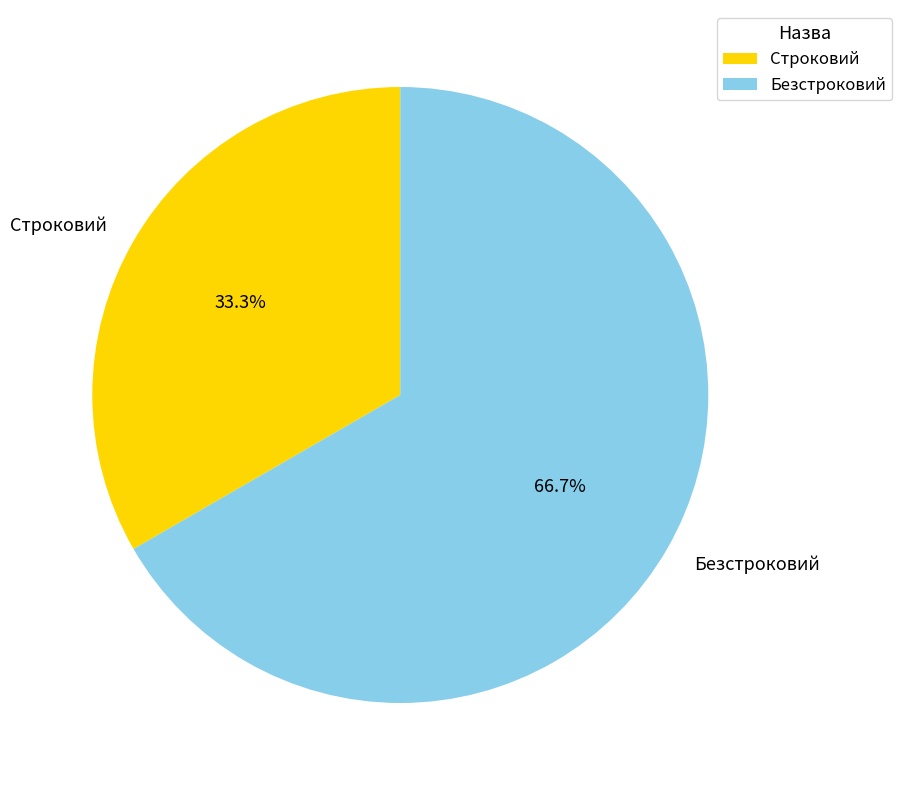

What is the ratio of the value at Строковий to the value at Безстроковий?

0.5